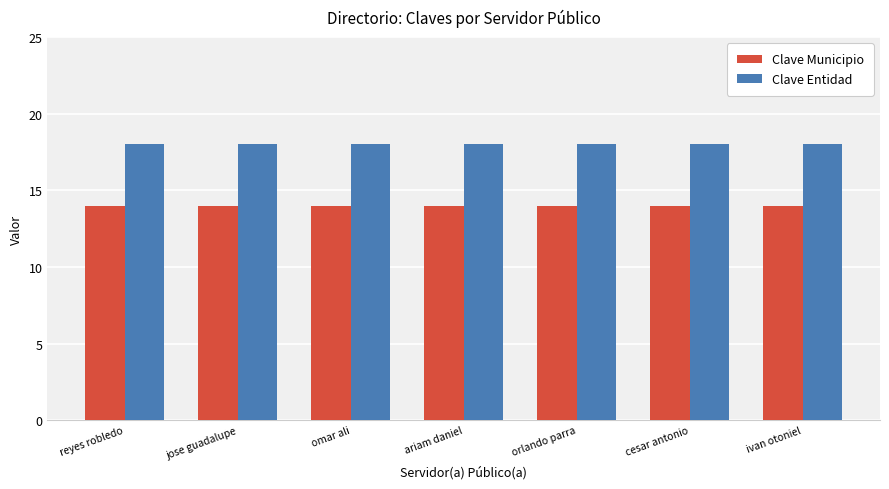

What is the sum of all Clave Entidad values?

126